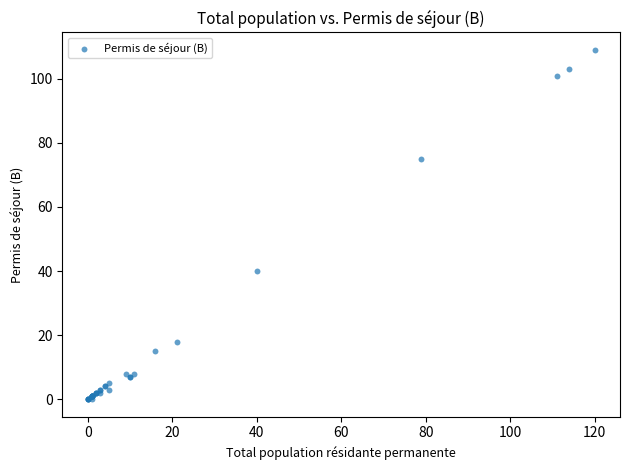

What Y value in the scatter plot is closest to 54?

40